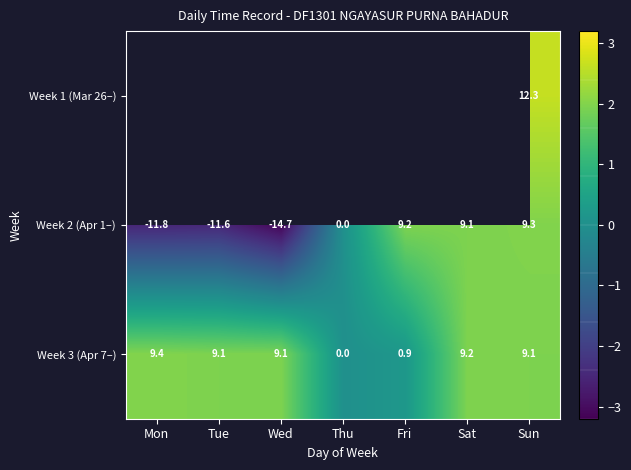

The row_2 series shows 3.3 at Mon. True or false?

False